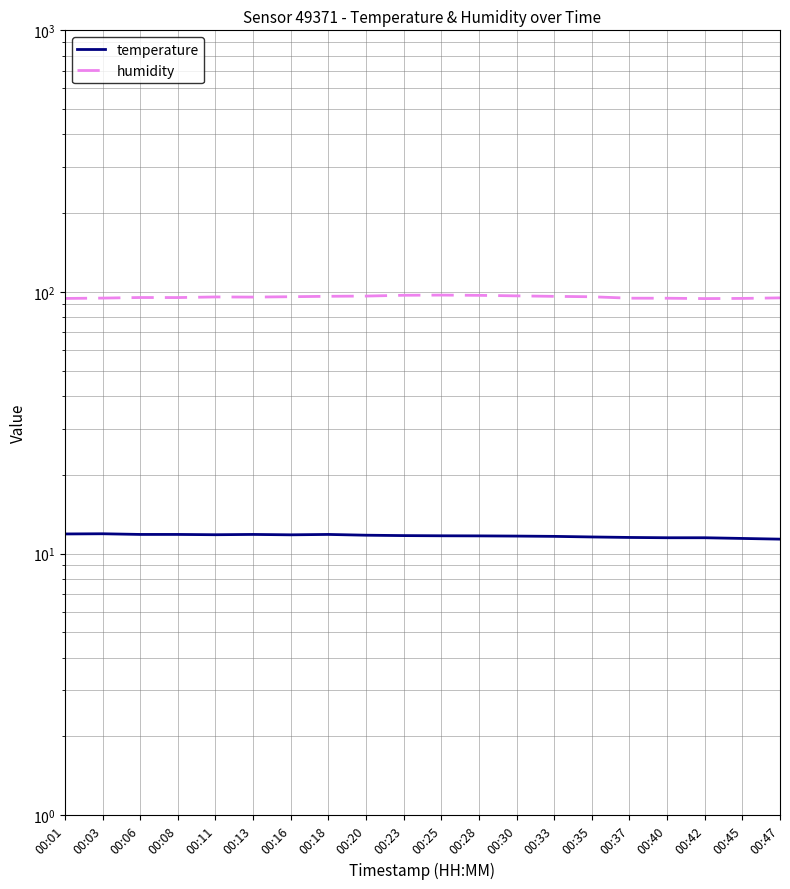

Is it true that temperature equals 11.5 at 00:42?

True